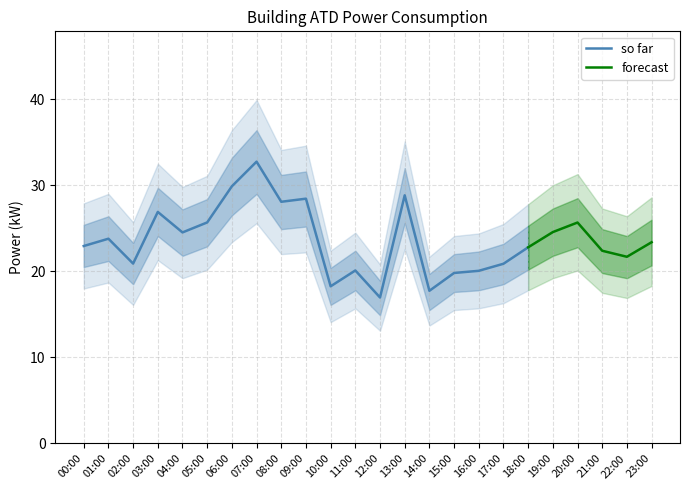

Which category has the lowest value across all series?

12:00